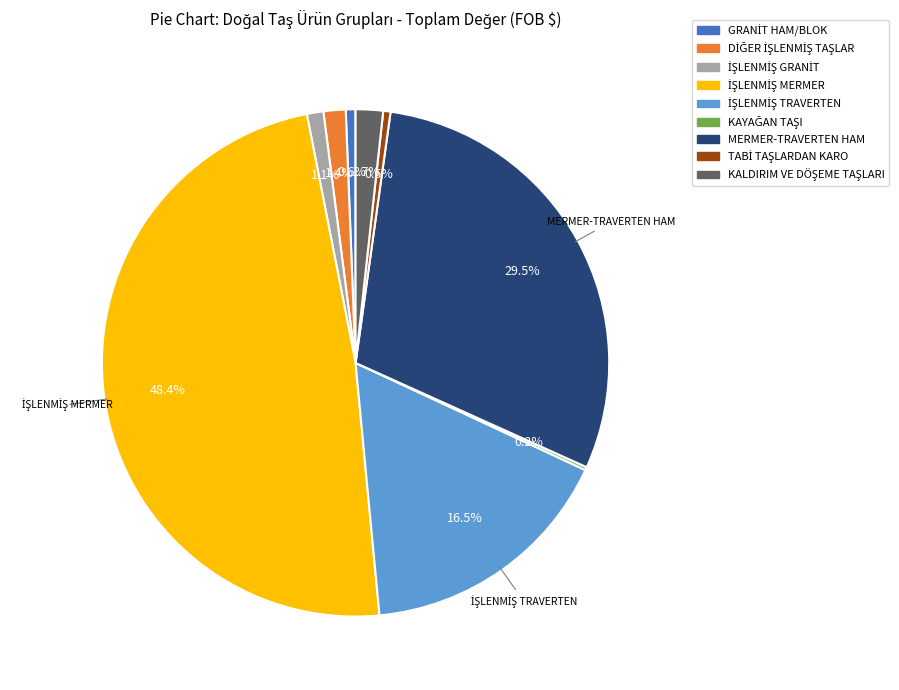

Is there a majority slice in this chart?

No